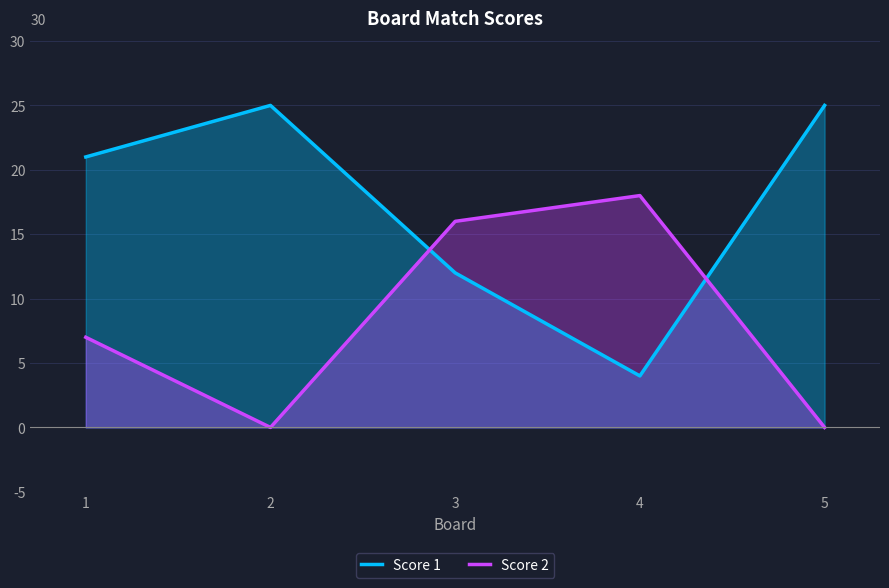

What is the average value of the Score 1 series?

17